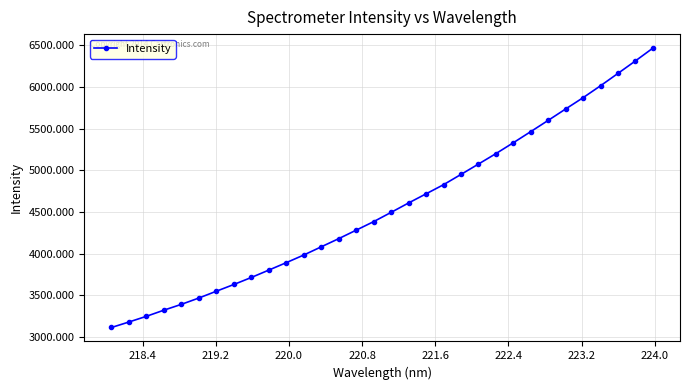

What is the value of the 6th point from the left?

3469.9